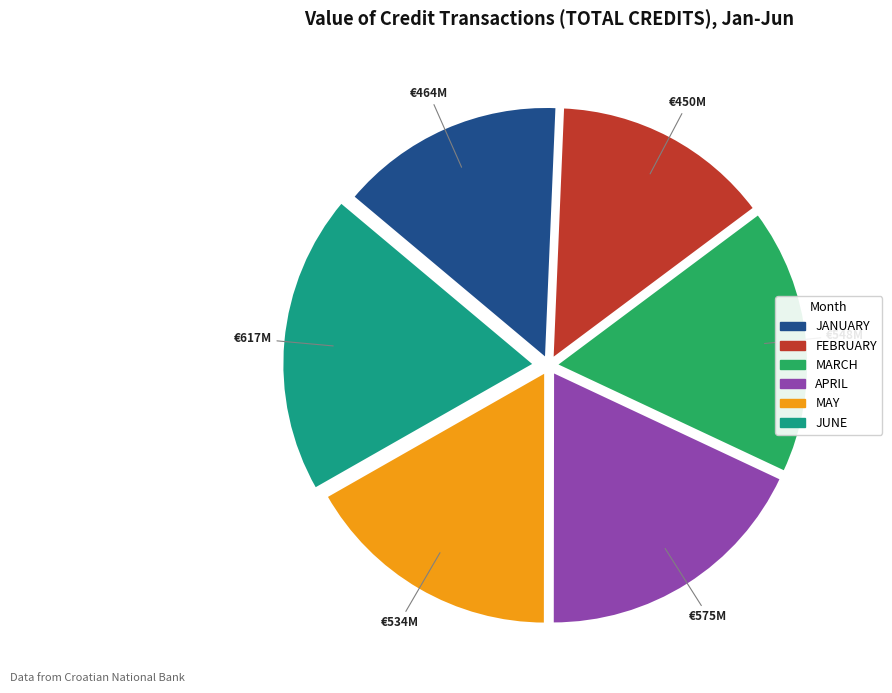

Does MAY account for over 50% of the chart?

No